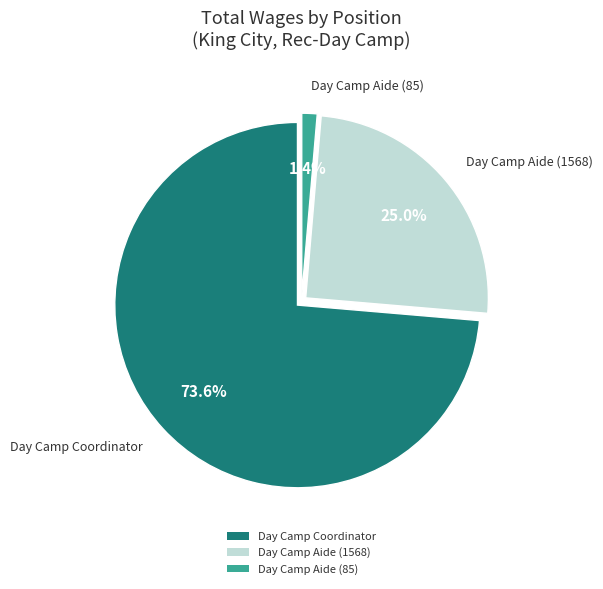

To the nearest percent, what percentage of the pie is Day Camp Coordinator?

74%